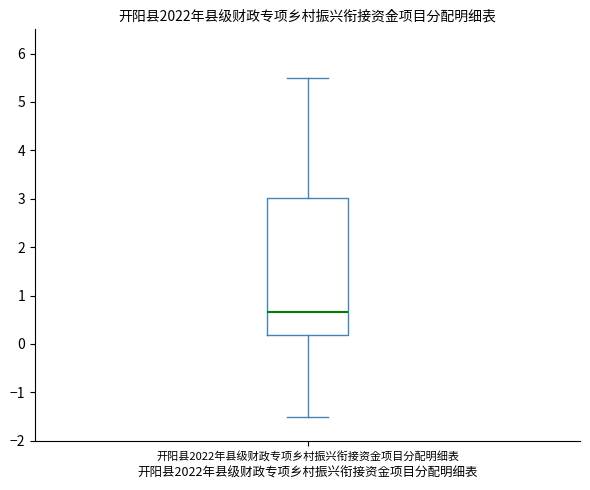

Where does the lower whisker of the box for 开阳县2022年县级财政专项乡村振兴衔接资金项目分配明细表 end on the y-axis? The values are not printed on the chart, so give them approximately, as read against the axis.

-1.5